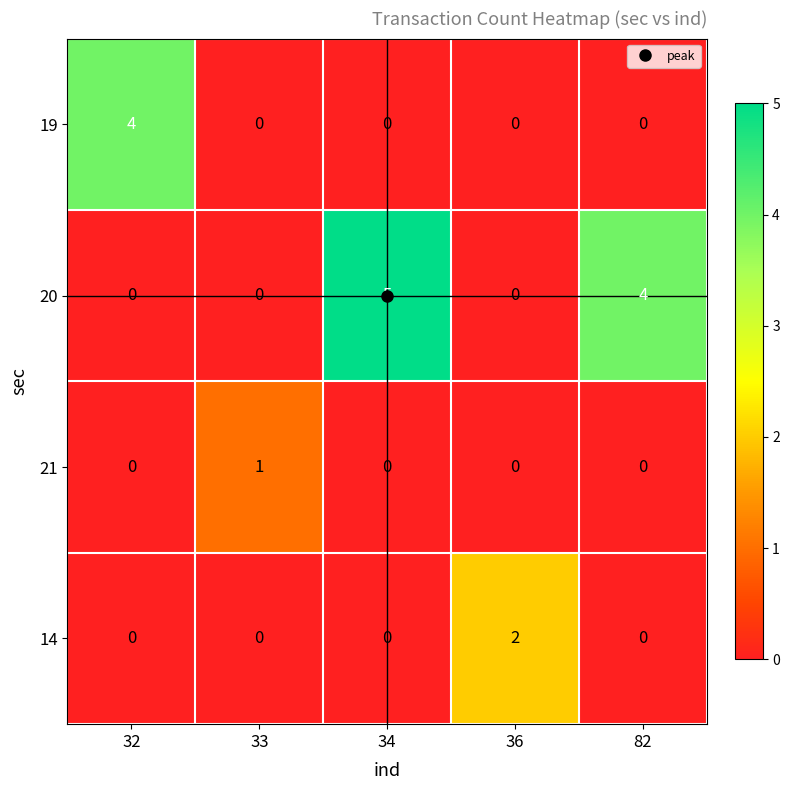

What is the sum of the 20 values at 82 and 33?

4